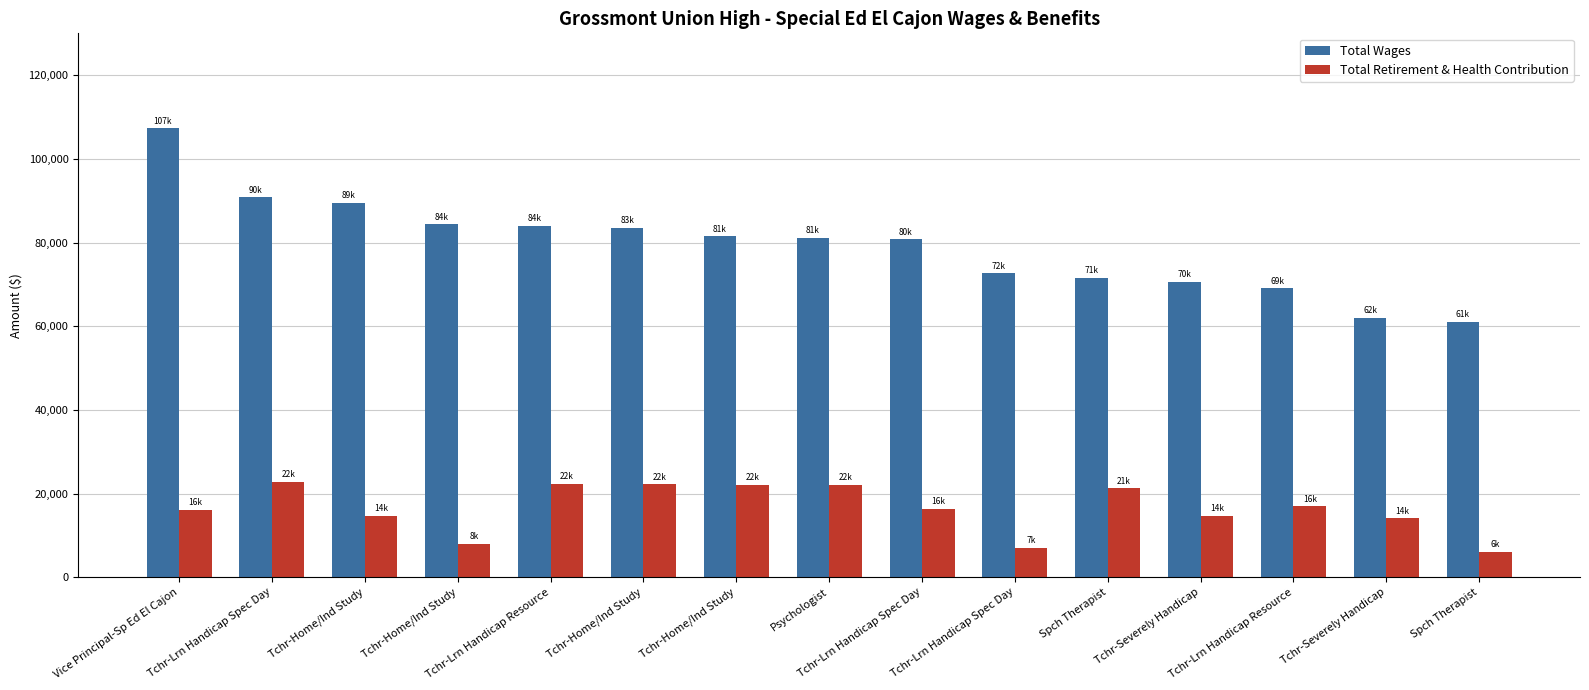

How many data points in Total Wages are less than 81101?

7